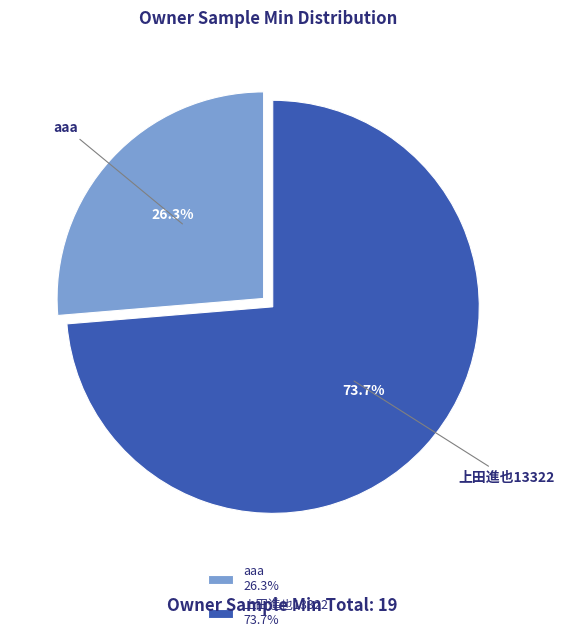

Which category has the biggest portion of the pie?

上田進也13322